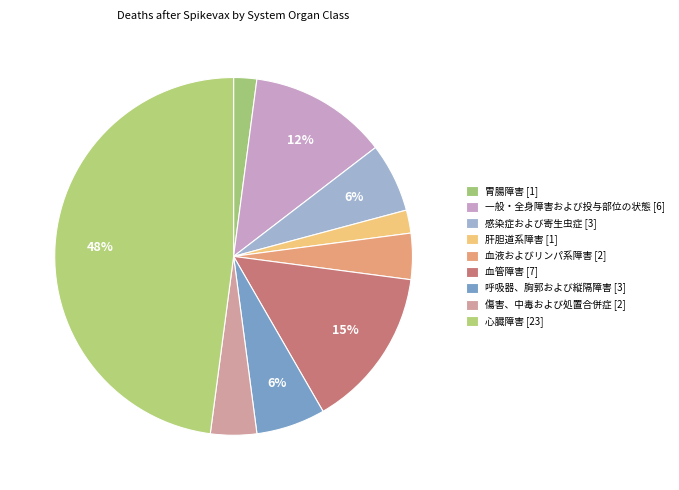

What is the change in value from 一般・全身障害および投与部位の状態 to 血液およびリンパ系障害?

-4